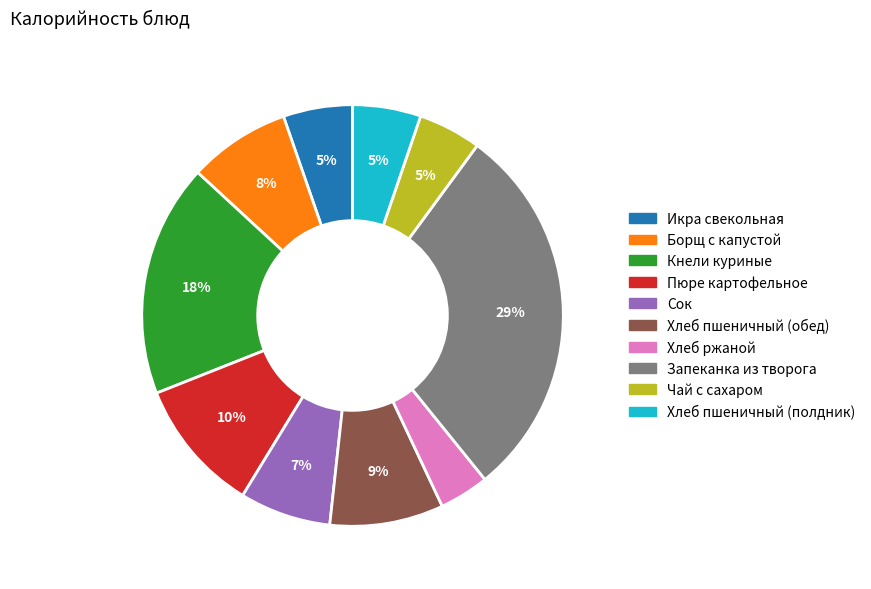

Which has a higher value, Чай с сахаром or Хлеб ржаной?

Чай с сахаром